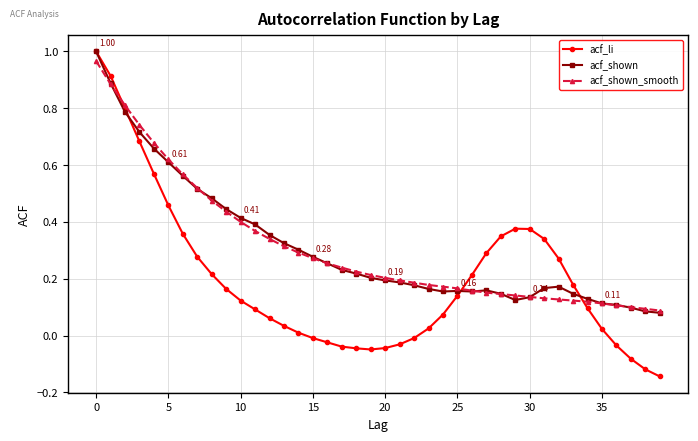

Which series has the widest spread of values?

acf_li